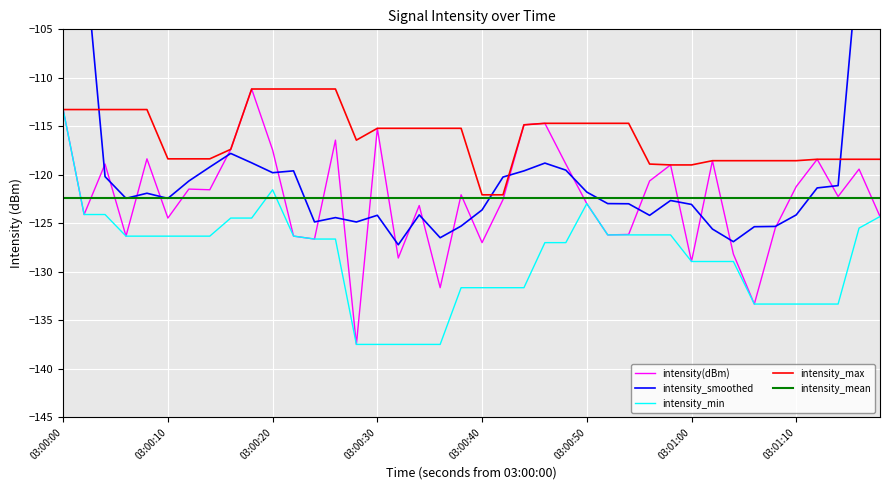

What is the difference between the intensity_max values at 03:00:30 and 03:00:50?

0.5